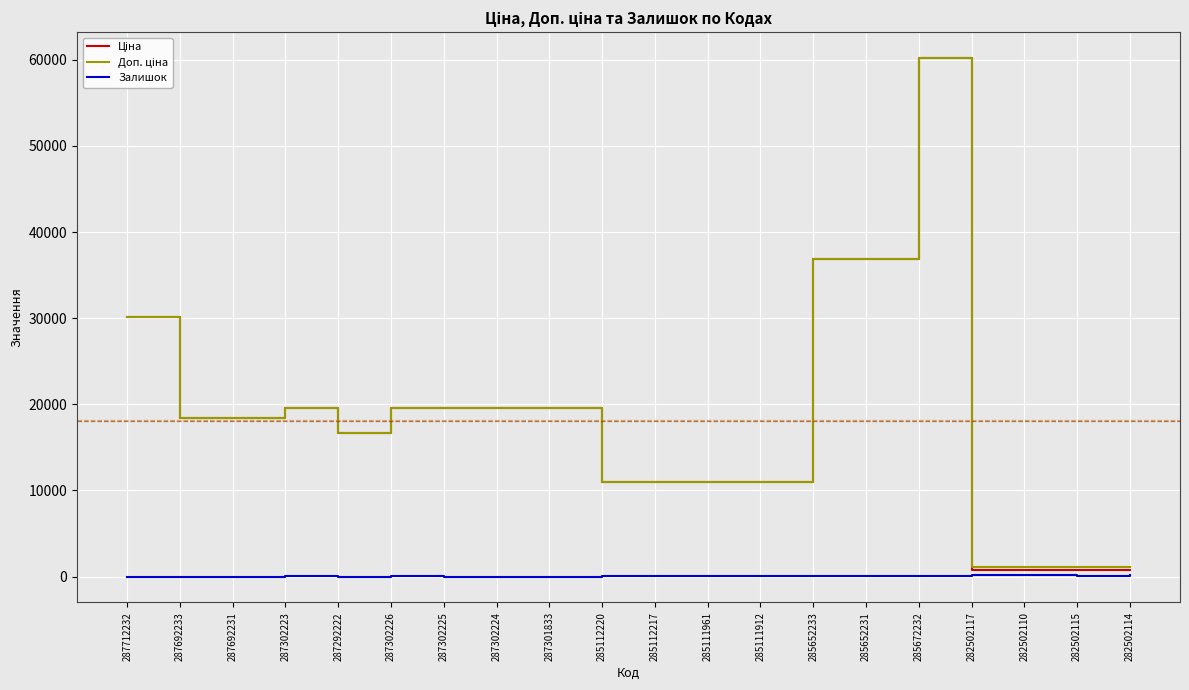

At which category is the sum across all series the highest?

285672232